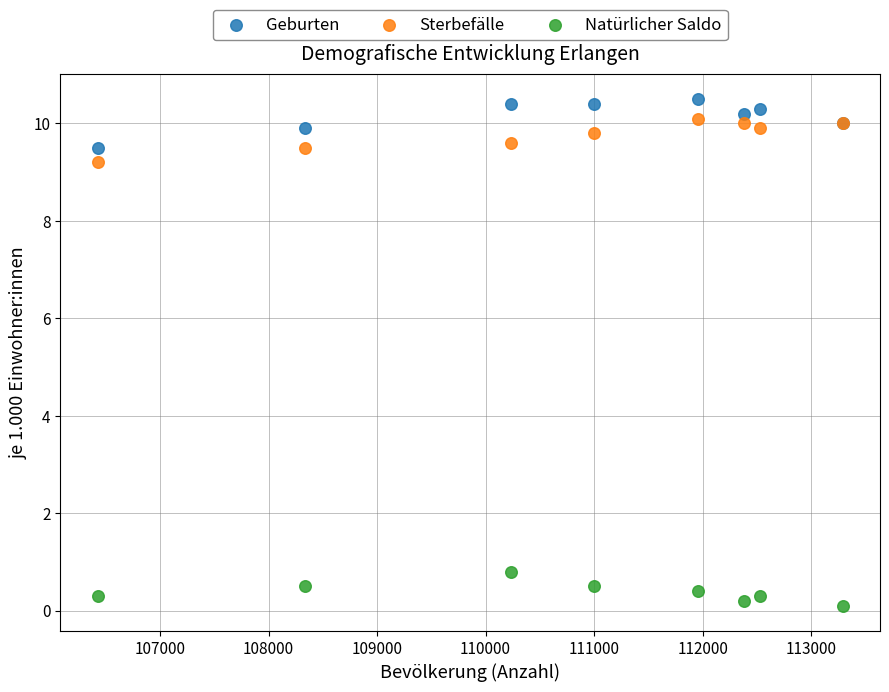

Which series reaches the minimum Y coordinate?

Natürlicher Saldo